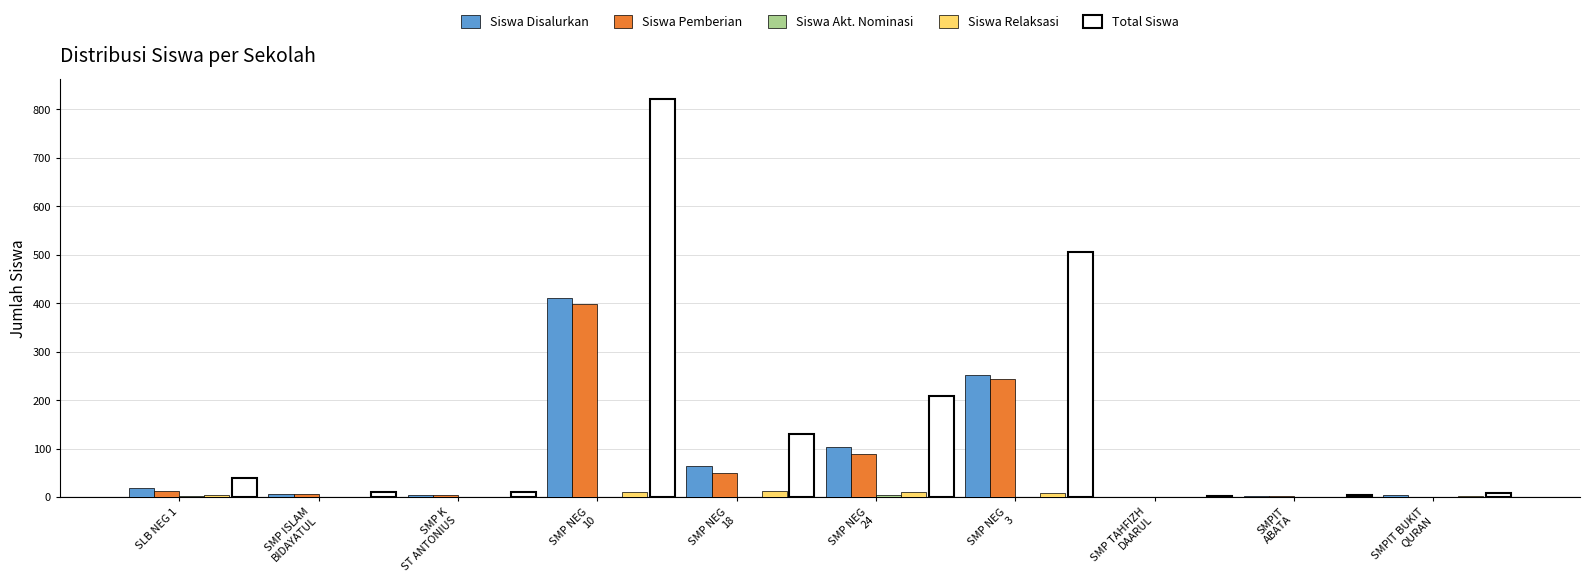

At which category is the sum across all series the highest?

SMP NEG
10